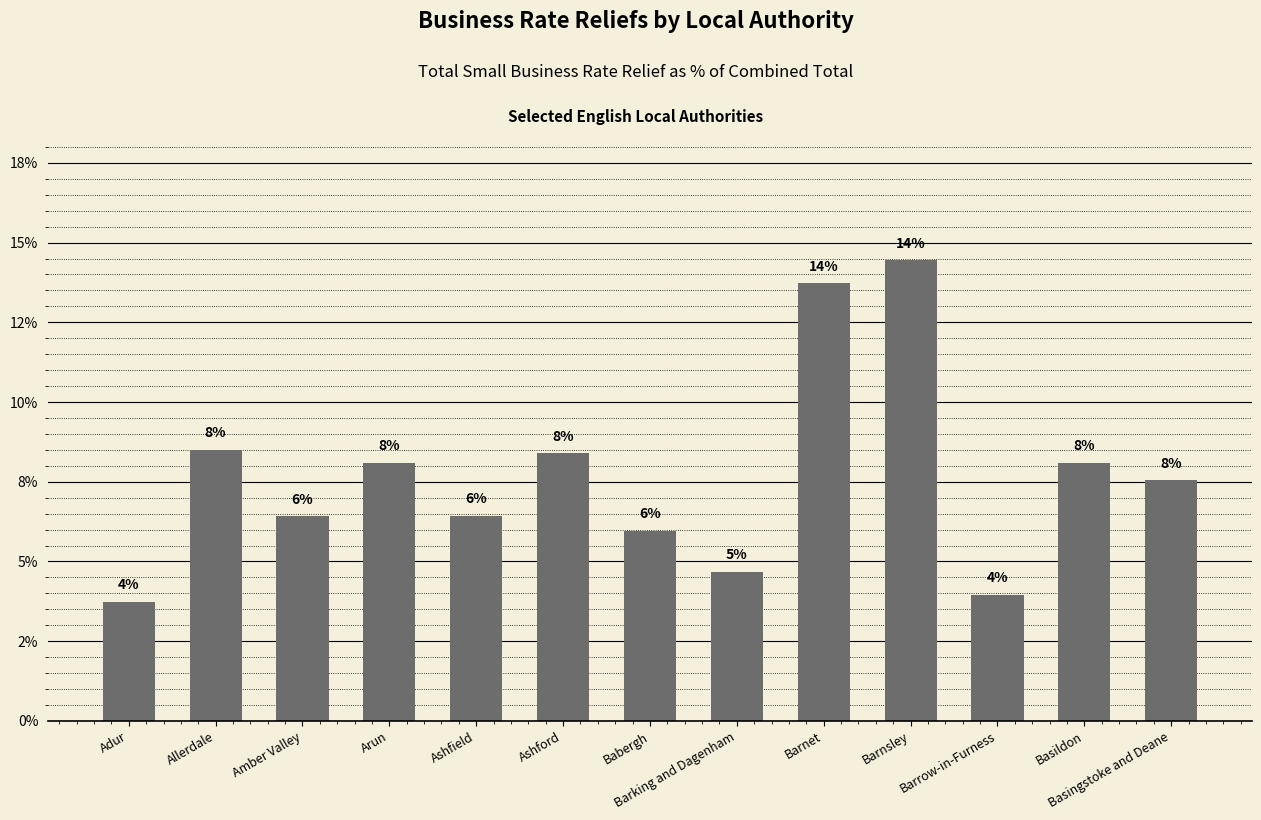

The chart shows a value of 3.9 at Barrow-in-Furness. True or false?

True